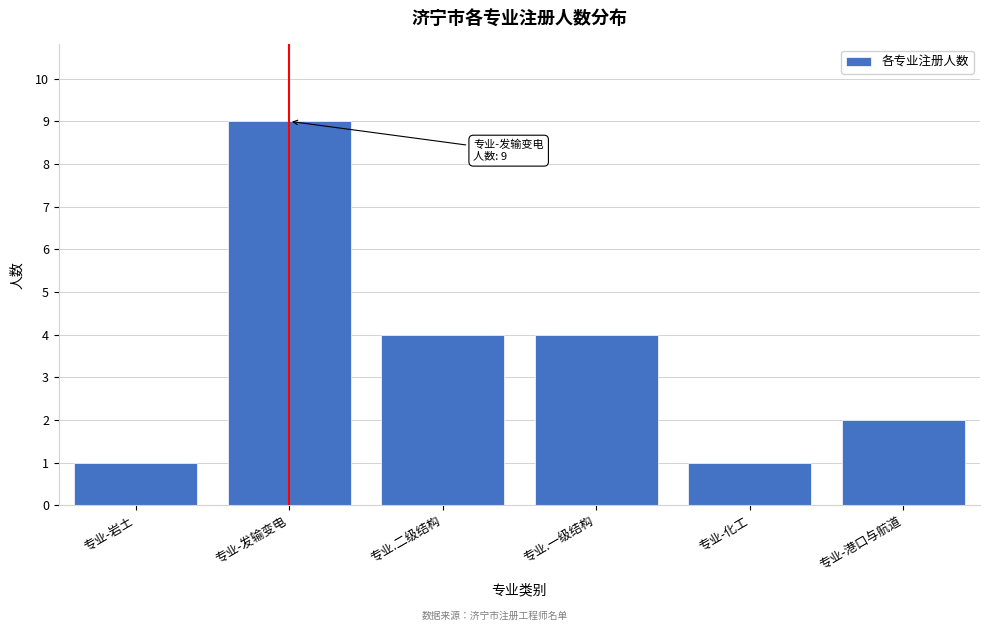

Reading left to right, transcribe all the data shown in this chart.

专业-岩土=1	专业-发输变电=9	专业.二级结构=4	专业.一级结构=4	专业-化工=1	专业-港口与航道=2